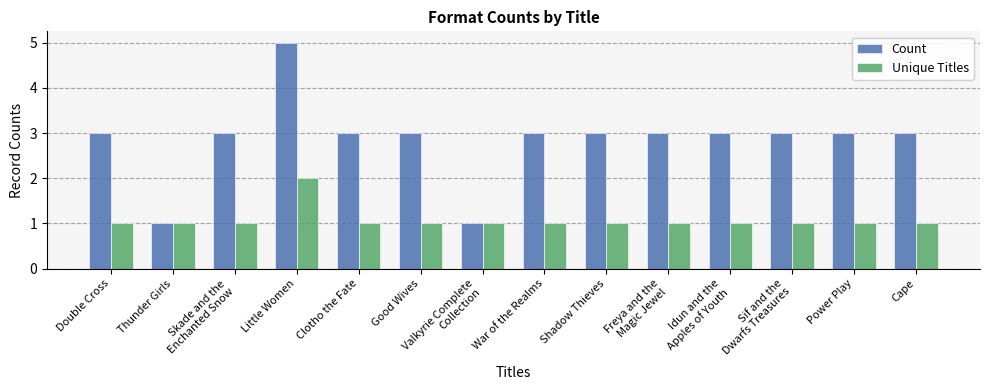

Count the number of data series in this chart.

2